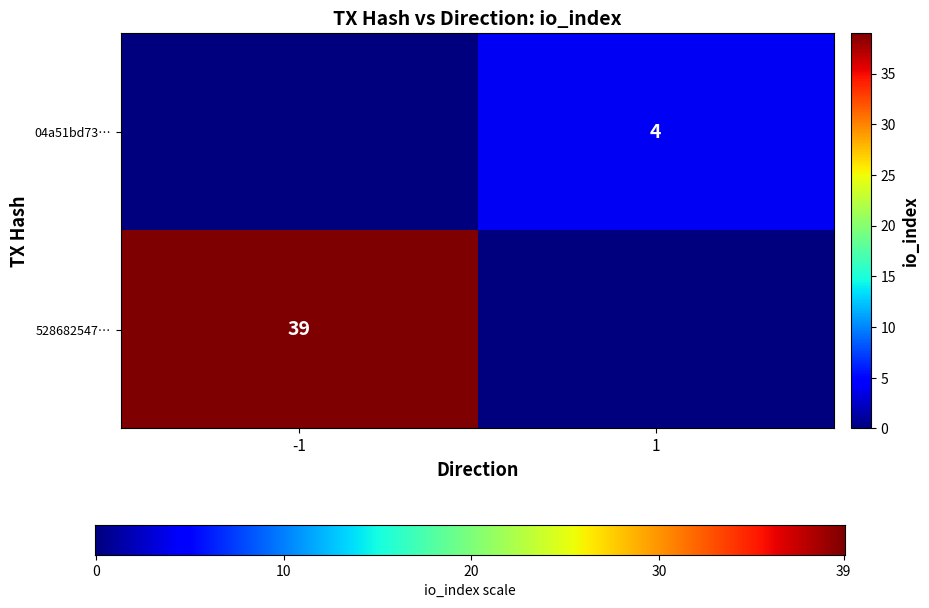

At how many categories does at least one series exceed 13?

1